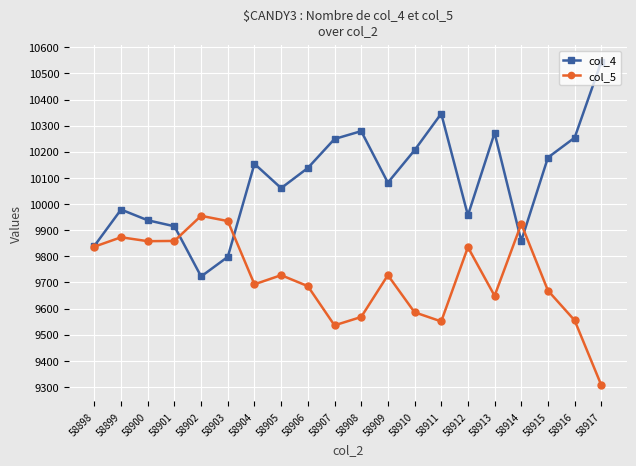

What is the average value of the col_5 series?

9717